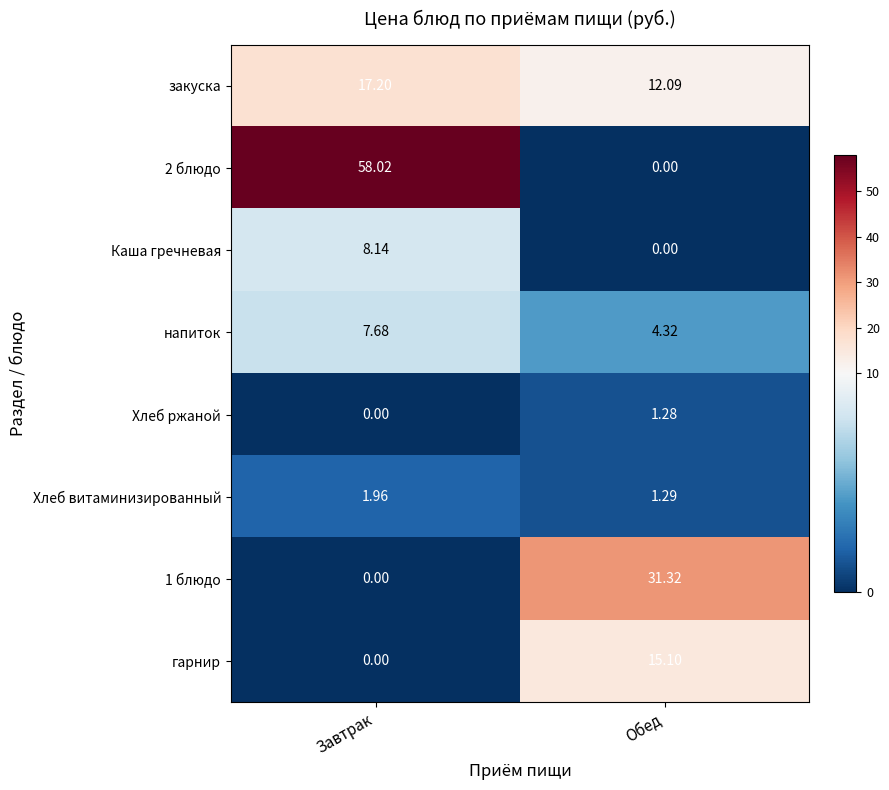

Rank the series by their maximum value, from lowest to highest.

Хлеб ржаной, Хлеб витаминизированный, напиток, Каша гречневая, гарнир, закуска, 1 блюдо, 2 блюдо